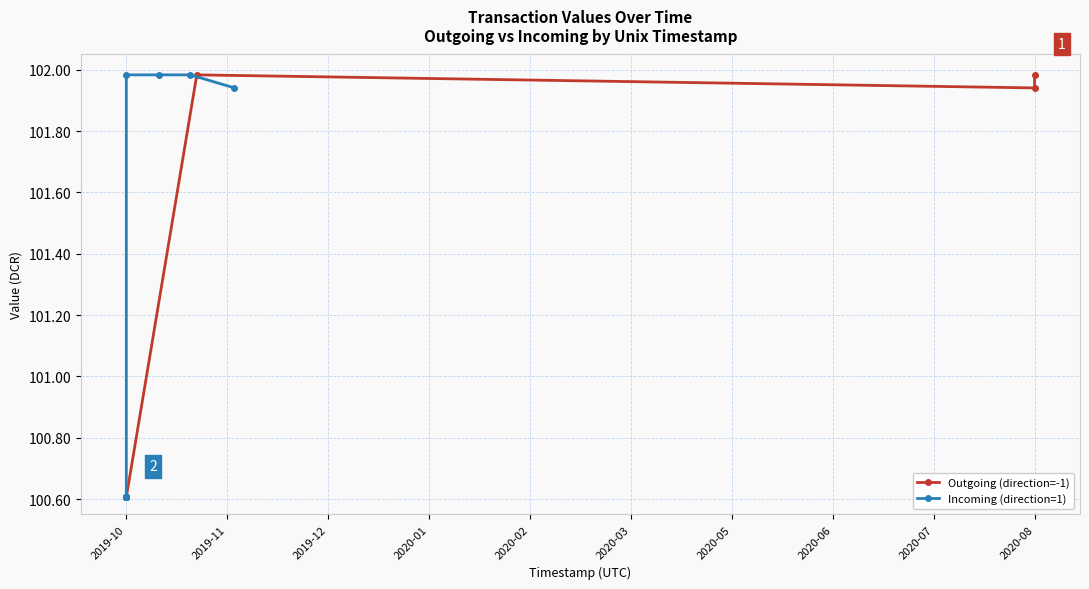

Rank the series by their average value, from highest to lowest.

Incoming (direction=1), Outgoing (direction=-1)